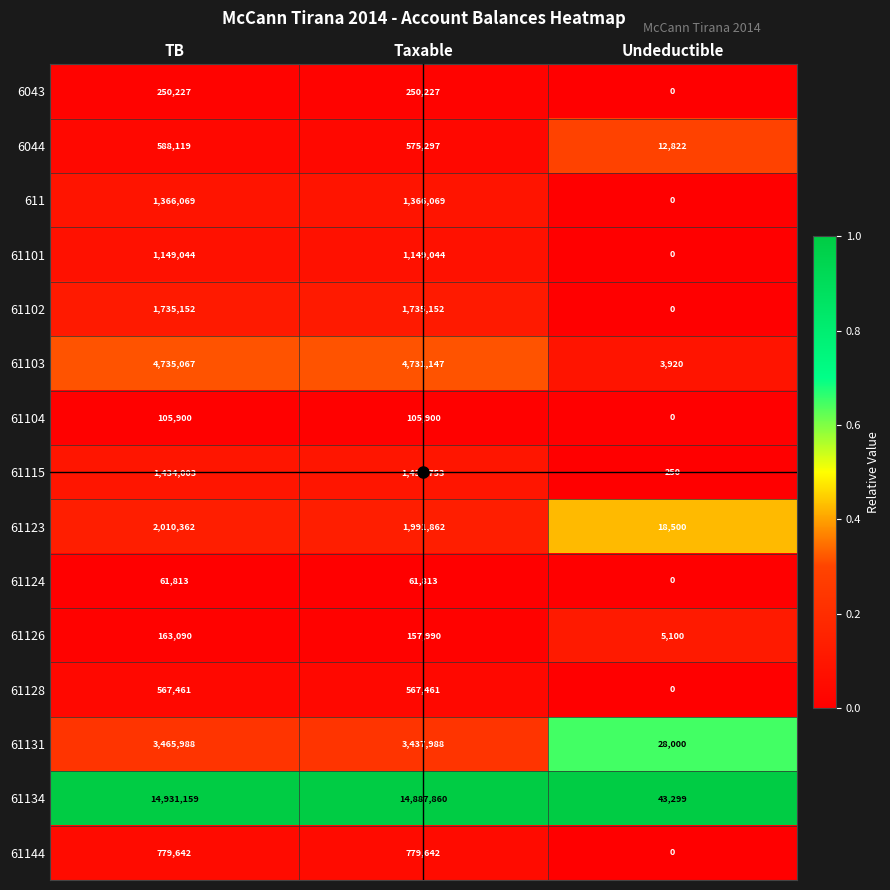

The 61102 series shows 0 at Undeductible. True or false?

True